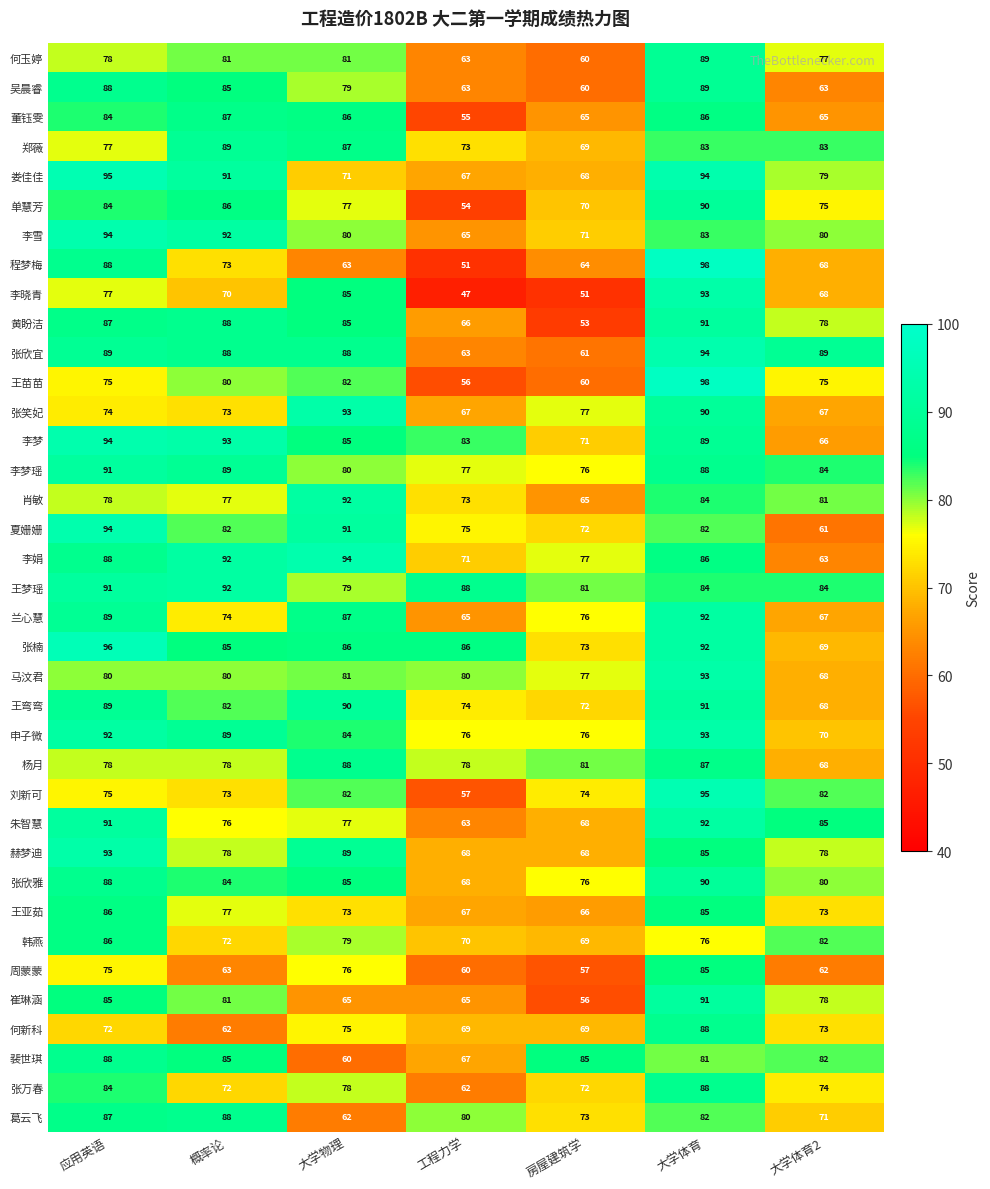

Which series has the largest total across all categories?

王梦瑶